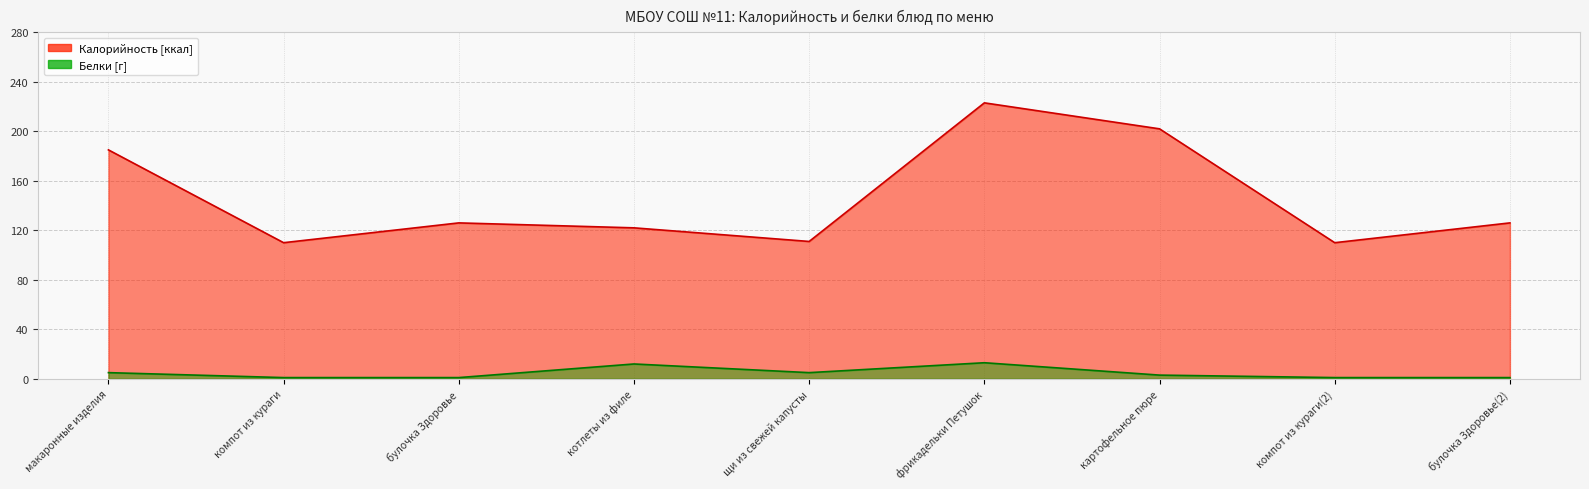

What is the difference between the maximum and second lowest values in the Белки series?

12